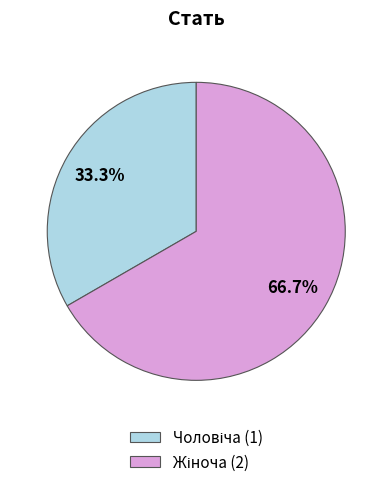

Count the number of slices in the pie.

2